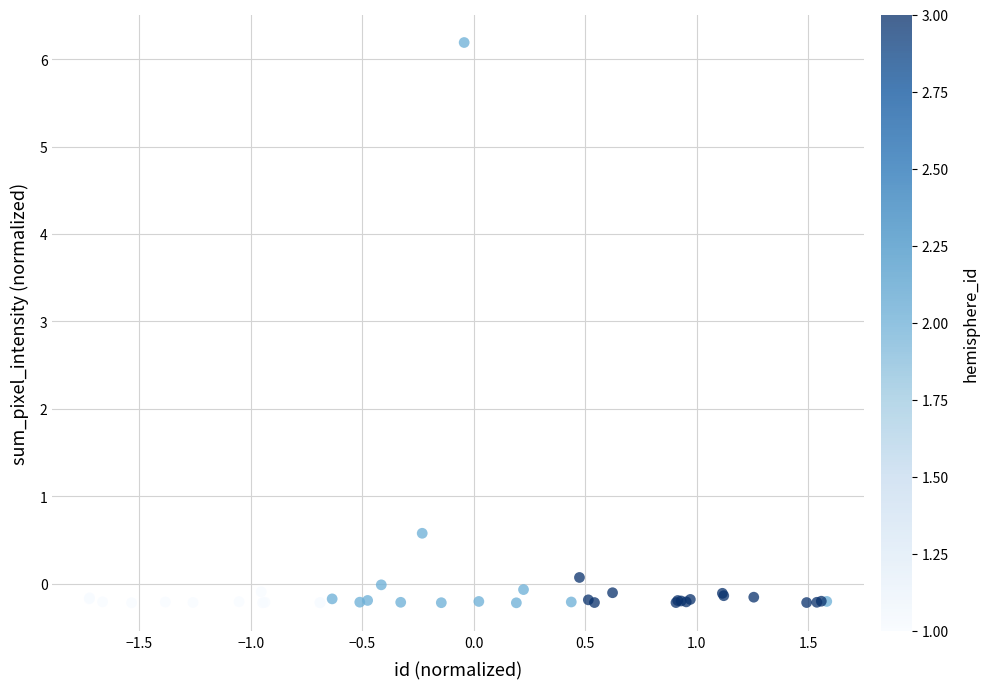

What Y value in the scatter plot is closest to 2?

0.6